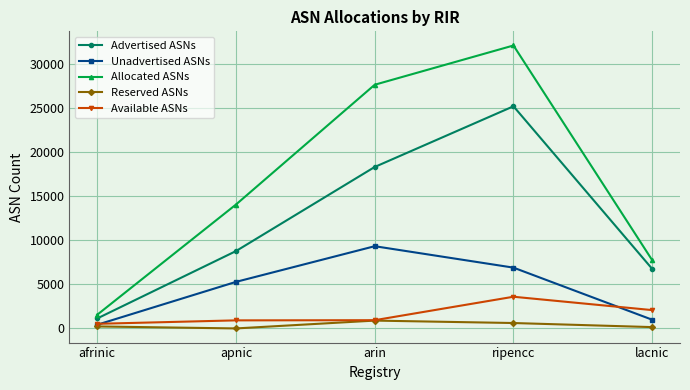

What is the approximate value of Available ASNs at afrinic?

525